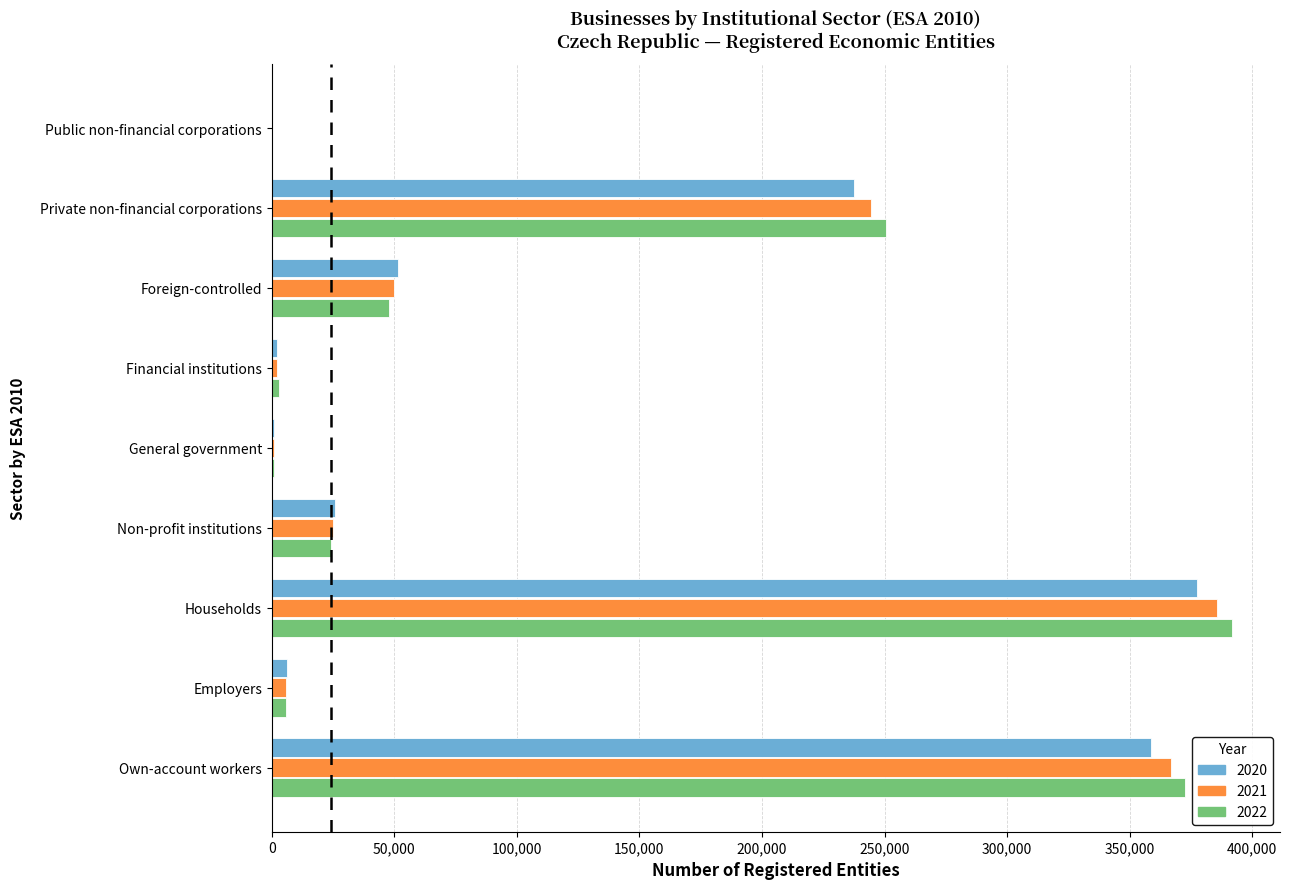

At which category is the sum across all series the highest?

Households